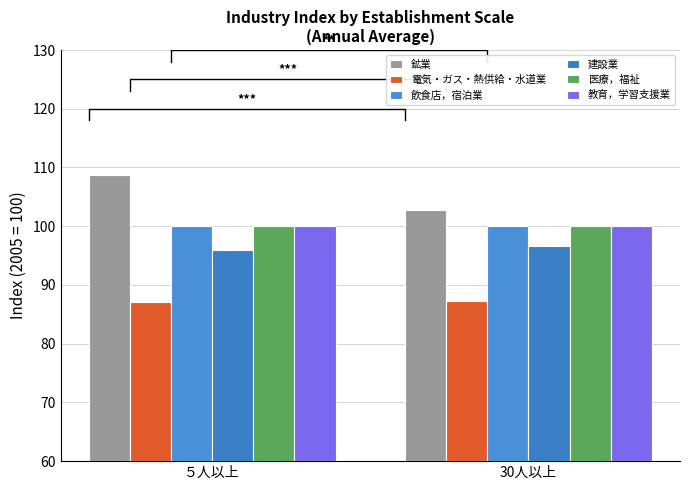

List the series in order of their peak value, lowest first.

電気・ガス・熱供給・水道業, 建設業, 飲食店，宿泊業, 医療，福祉, 教育，学習支援業, 鉱業